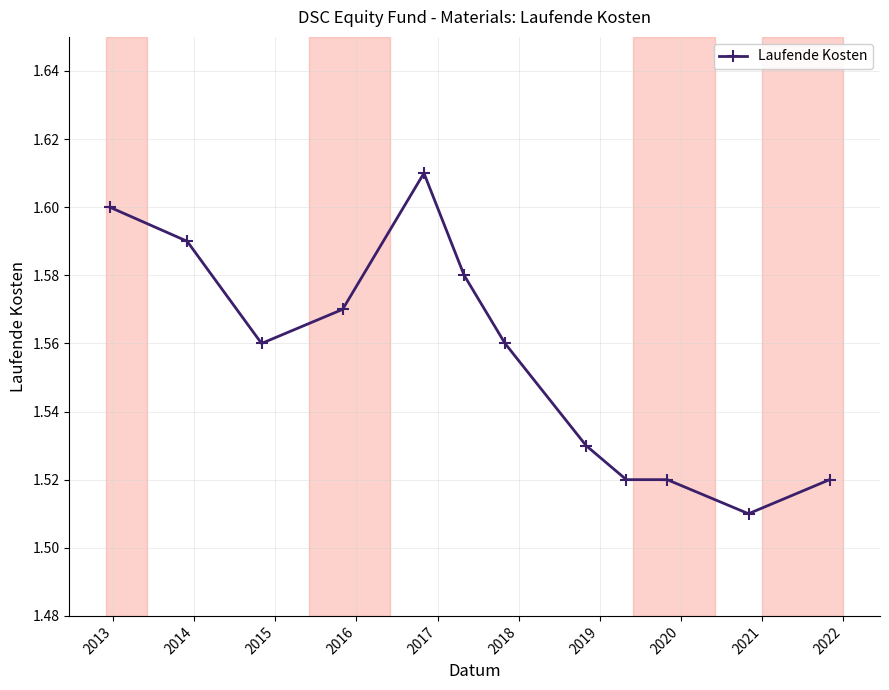

True or false: there are more than 2 points higher than both neighbors.

False